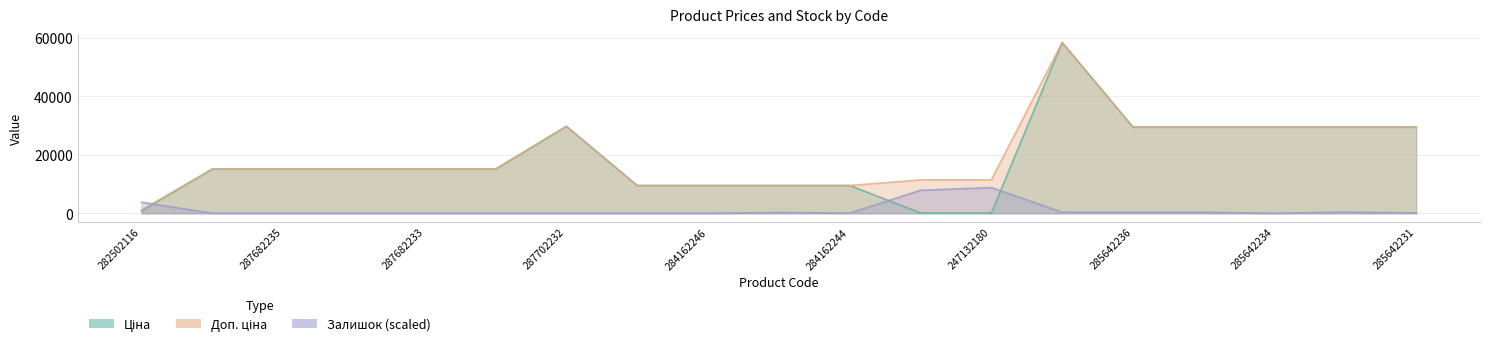

How many intersections are there between Доп. ціна and Залишок?

1